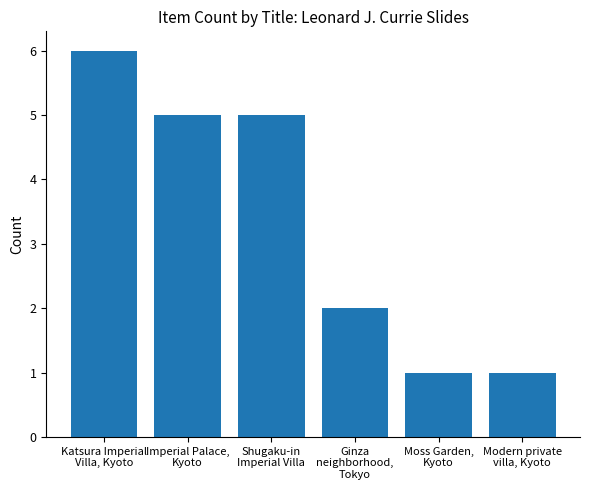

How many bars are there in total?

6